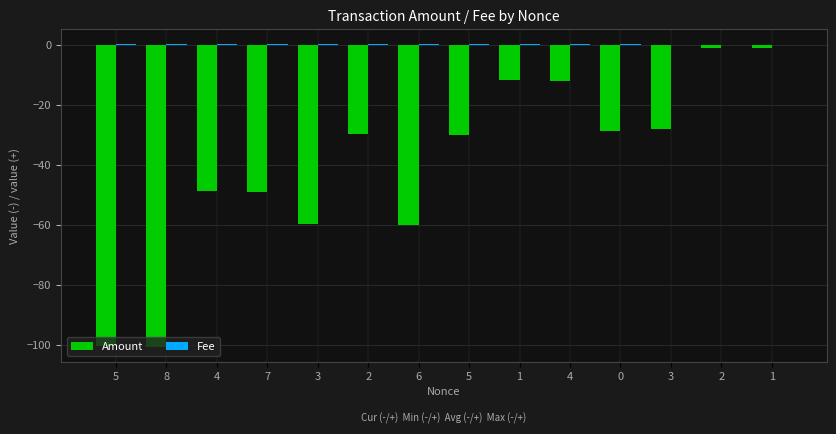

How many distinct data groups are displayed?

2